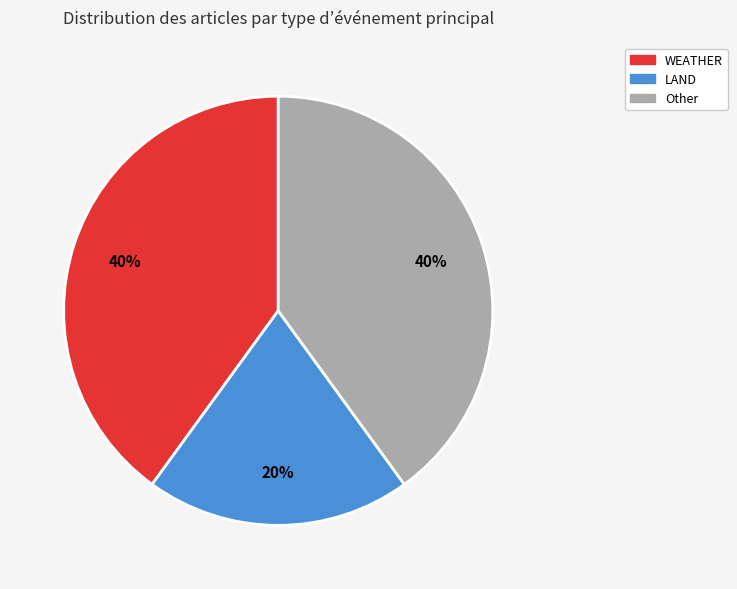

Is there any slice that represents more than half of the pie?

No